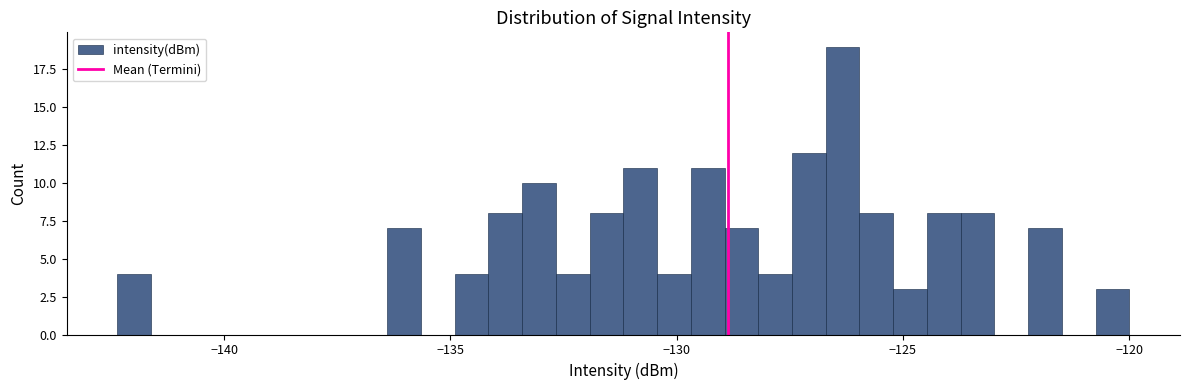

Around what value on the x-axis is the tallest bar? Give the approximate position of its centre, as read against the axis.

-126.5